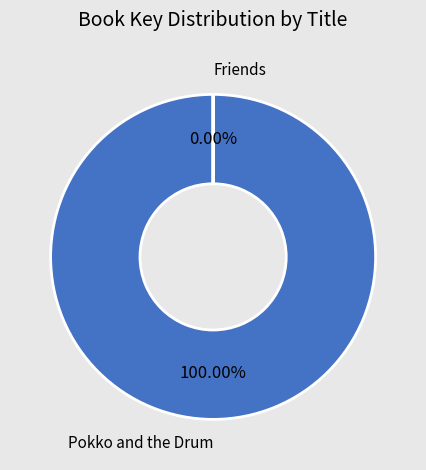

What is the ratio of the value at Pokko and the Drum to the value at Friends?

301256.6